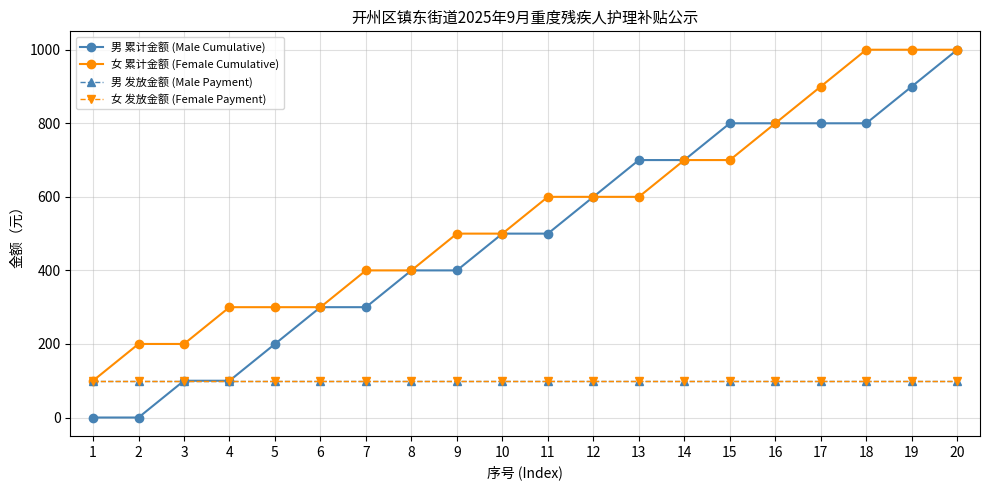

What is the average value of the 女 累计金额 (Female Cumulative) series?

555